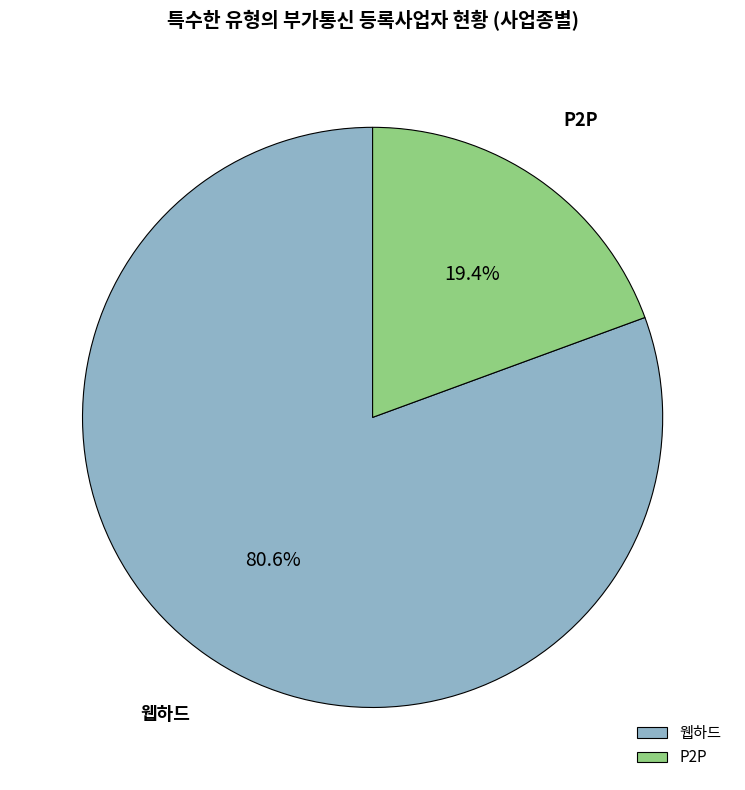

How many segments does this pie chart have?

2